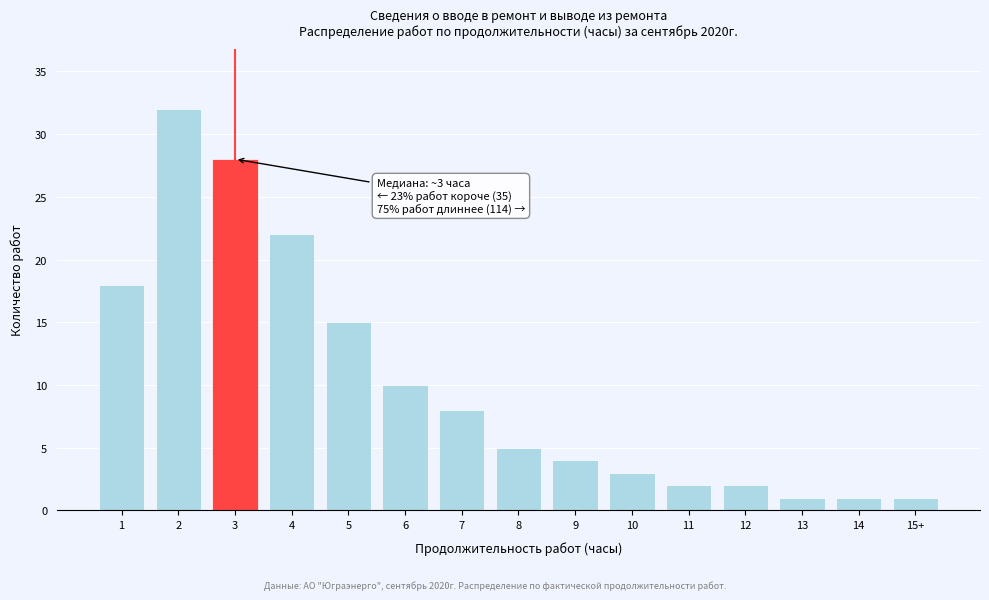

Reading left to right, what are all the values shown in this chart?

1=18	2=32	3=28	4=22	5=15	6=10	7=8	8=5	9=4	10=3	11=2	12=2	13=1	14=1	15+=1